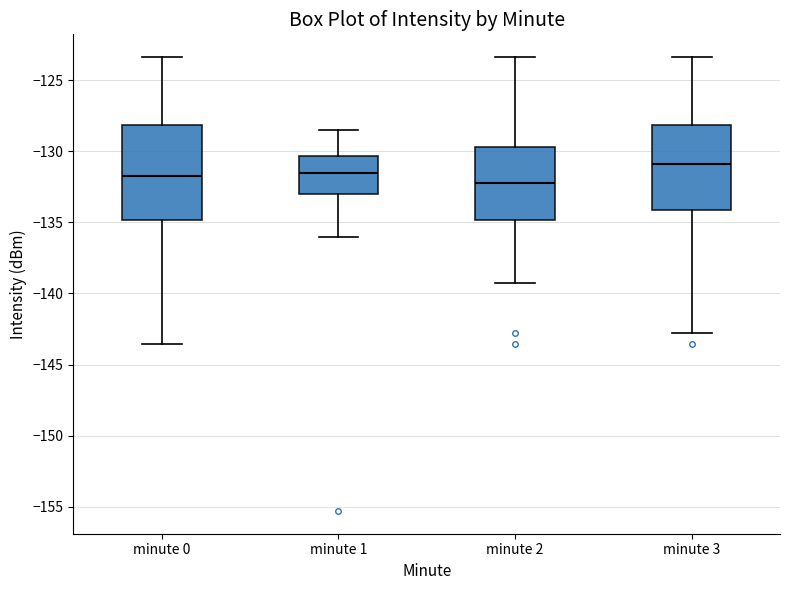

Reading left to right, read every box against the y-axis: the position of its median line, the range the box covers, and the ends of its whiskers. The values are not printed on the chart, so give them approximately, as read against the axis.

minute 0: median -132.0, box -135.0 to -128.0, whiskers -143.5 to -123.5
minute 1: median -131.5, box -133.0 to -130.5, whiskers -136.0 to -128.5
minute 2: median -132.5, box -135.0 to -129.5, whiskers -139.5 to -123.5
minute 3: median -131.0, box -134.0 to -128.0, whiskers -143.0 to -123.5